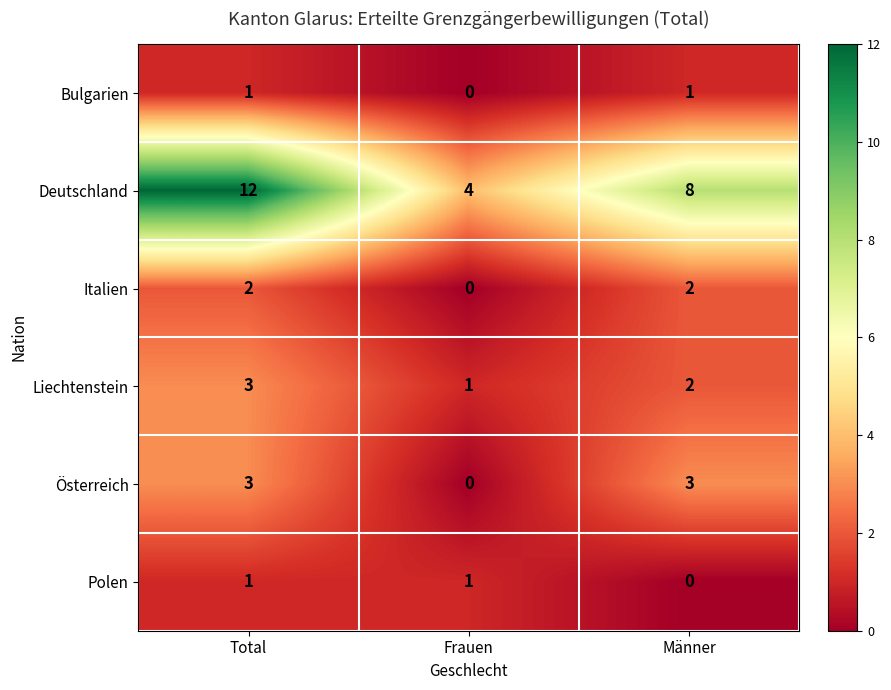

How many data points in Polen are less than 1?

1